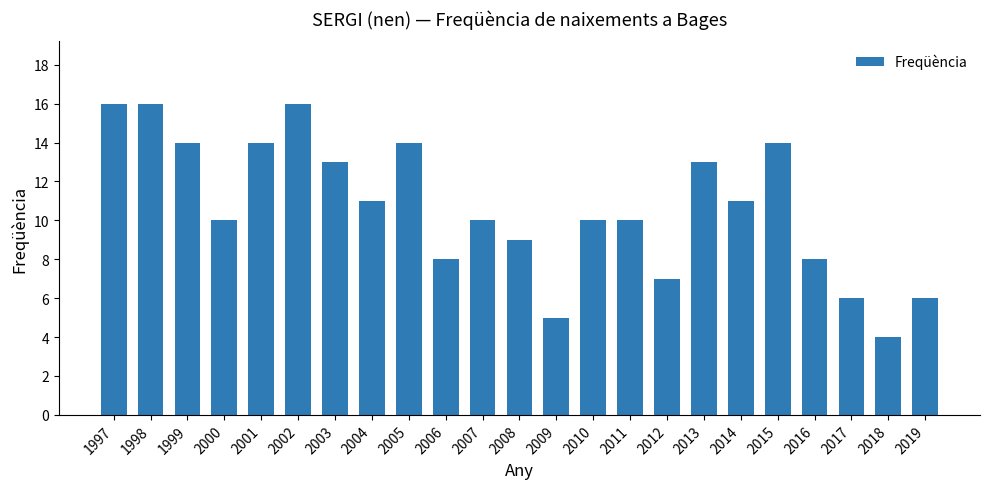

True or false: the data shows 10 at 2010.

True